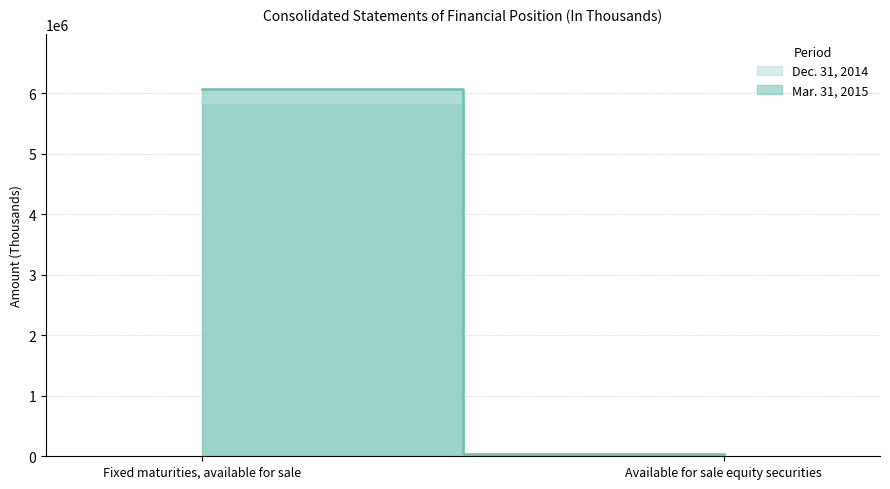

Rank the categories by Dec. 31, 2014 value from highest to lowest.

Fixed maturities, available for sale, Available for sale equity securities